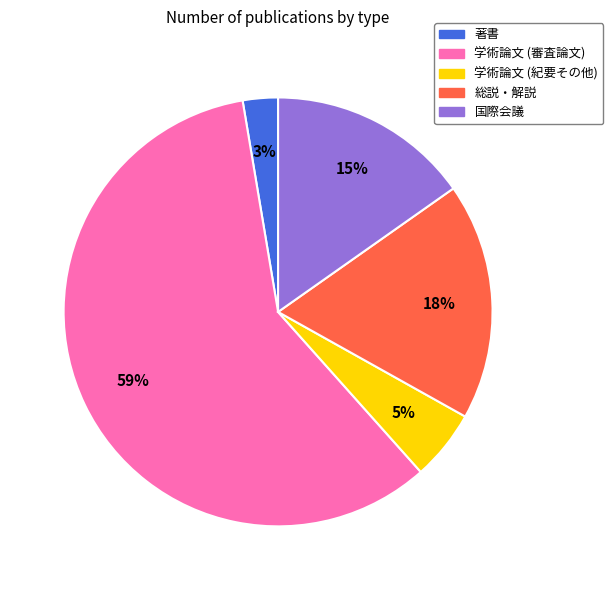

Between 学術論文 (審査論文) and 学術論文 (紀要その他), which is larger?

学術論文 (審査論文)